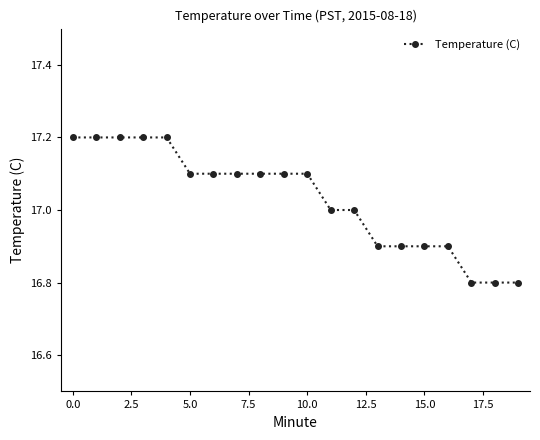

Count the number of data series in this chart.

1